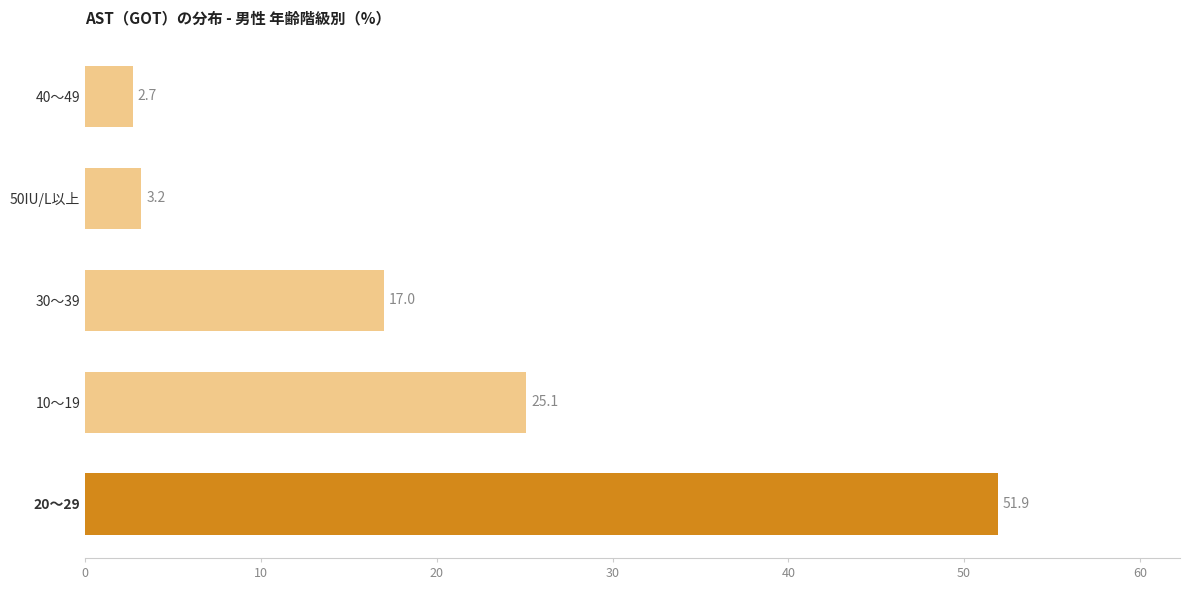

True or false: the data shows 17.0 at 30～39.

True